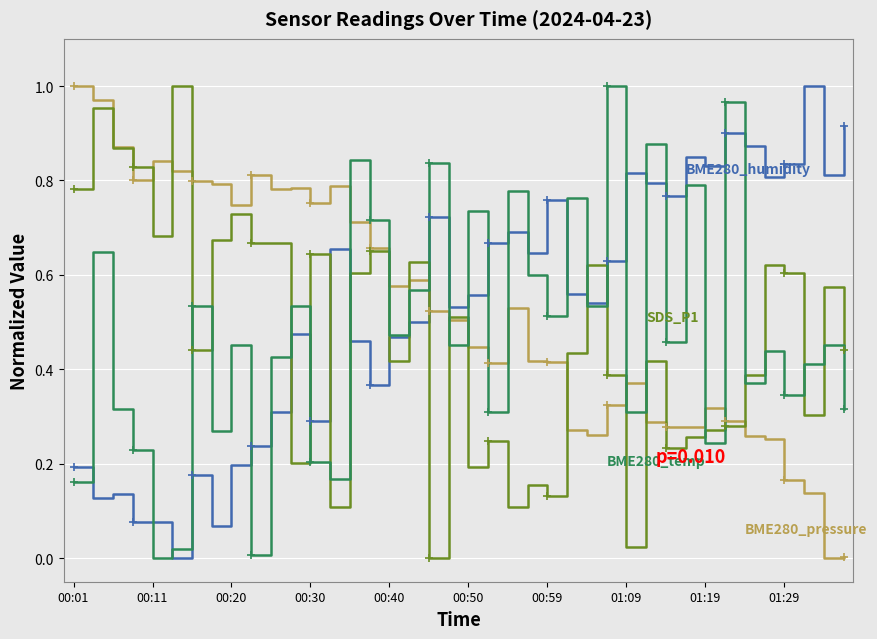

The value of SDS_P1 at 39 is 0.1. True or false?

False